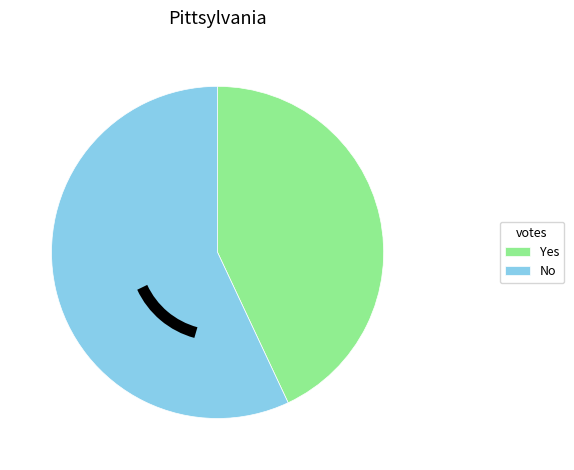

Between No and Yes, which is larger?

No